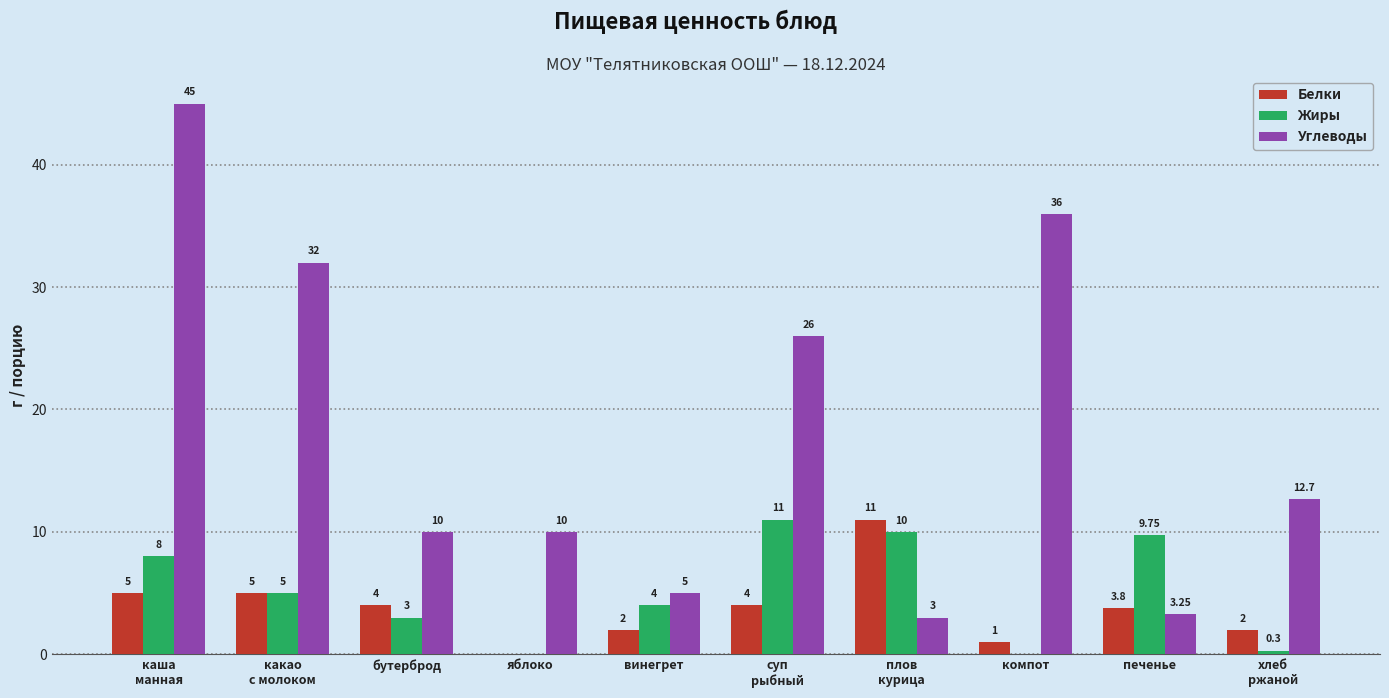

Which series has the largest total across all categories?

Углеводы